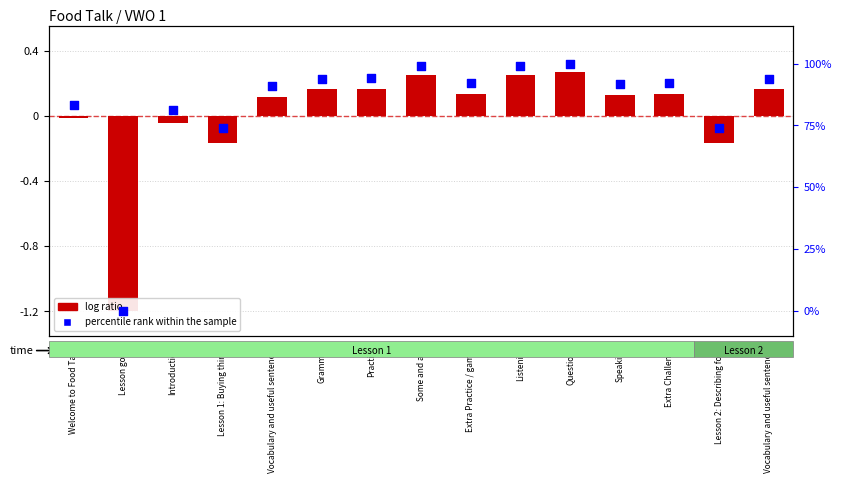

Which series reaches the minimum Y coordinate?

log ratio